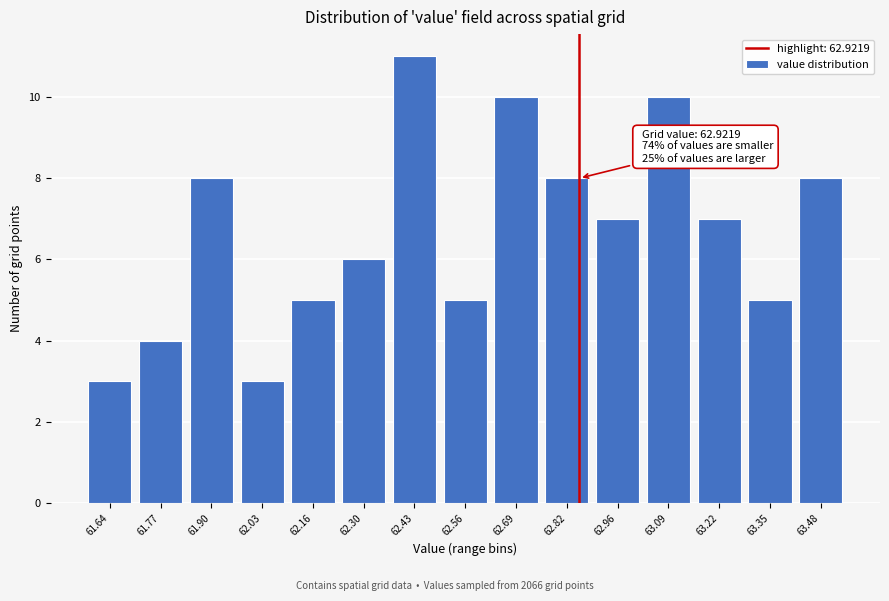

Reading left to right, what are all the values shown in this chart?

3	4	8	3	5	6	11	5	10	8	7	10	7	5	8